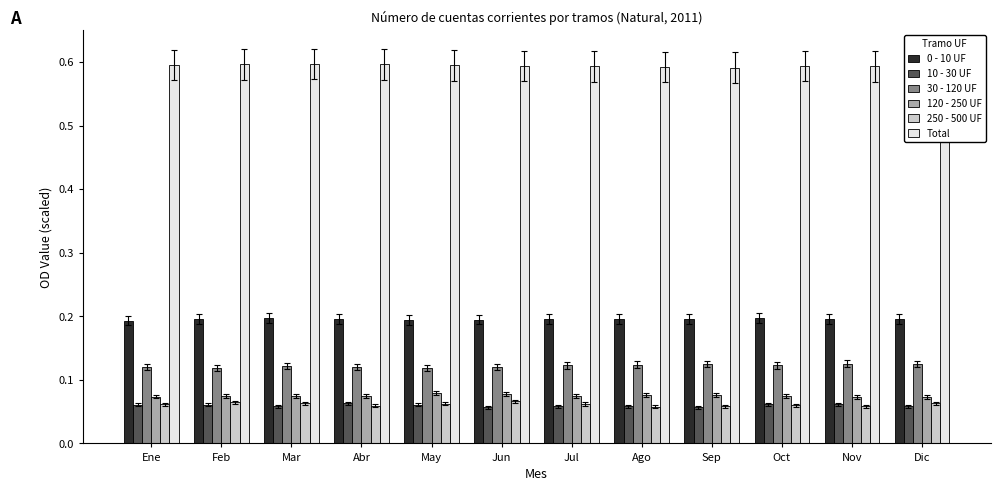

Which series has the largest total across all categories?

Total